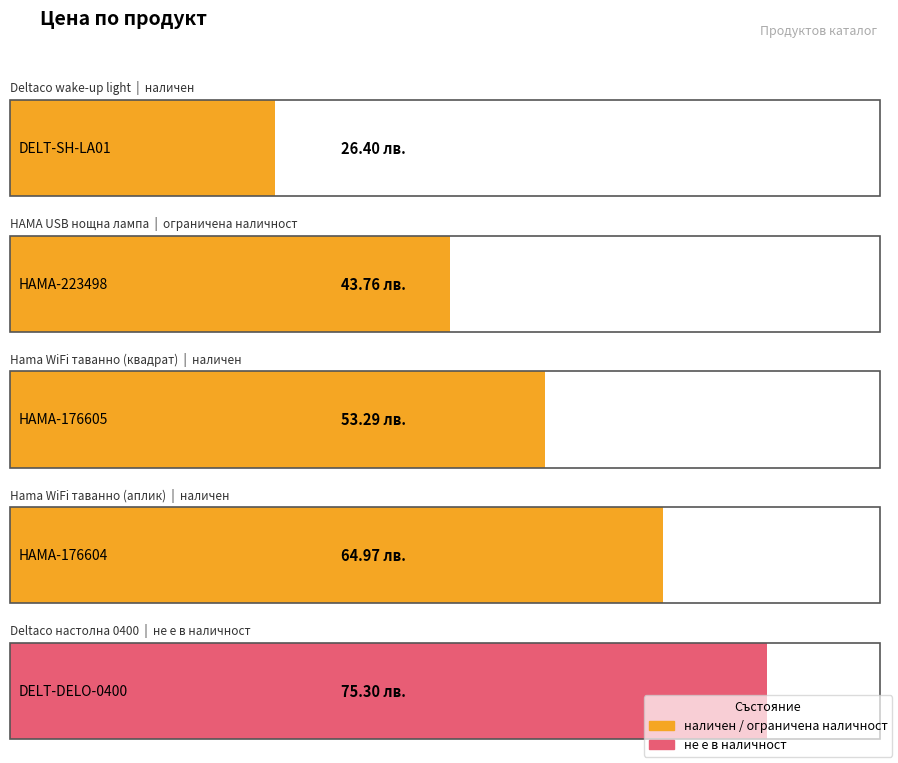

What is the difference between the second highest and second lowest values?

21.2